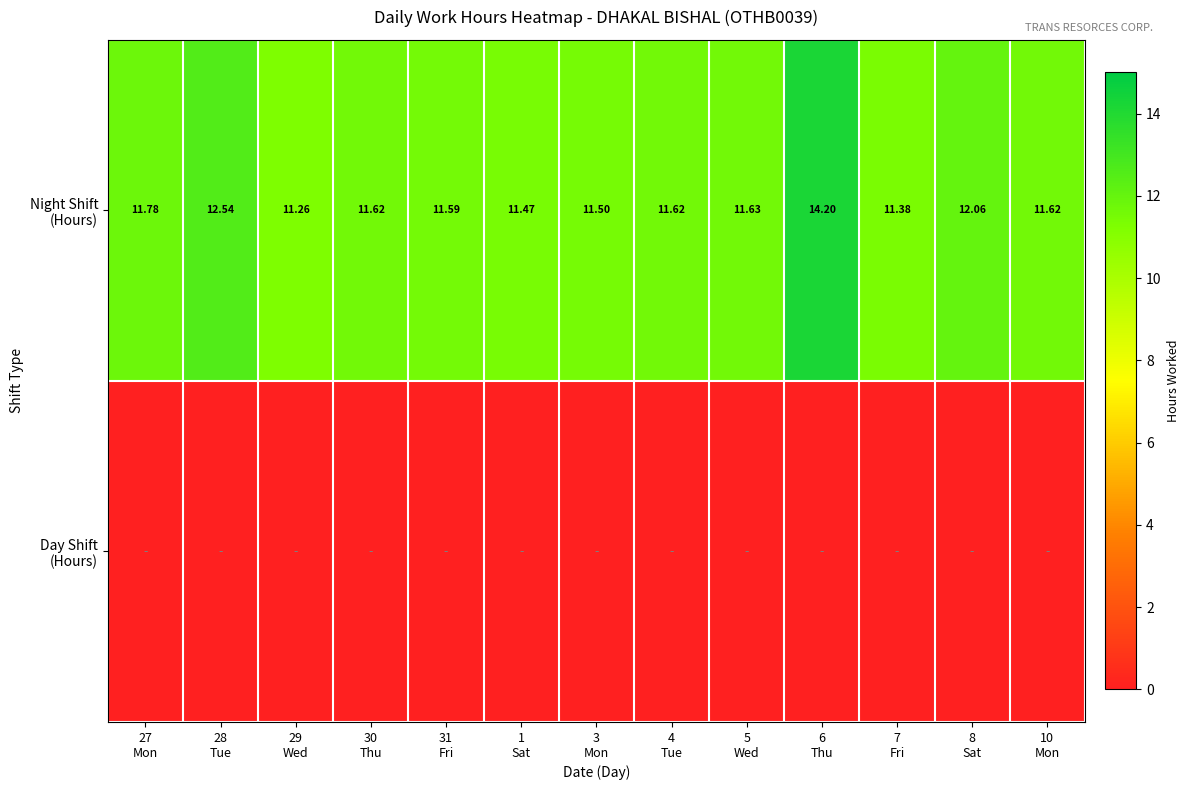

The Night Shift (Hours) series shows 5.2 at 31 Fri. True or false?

False